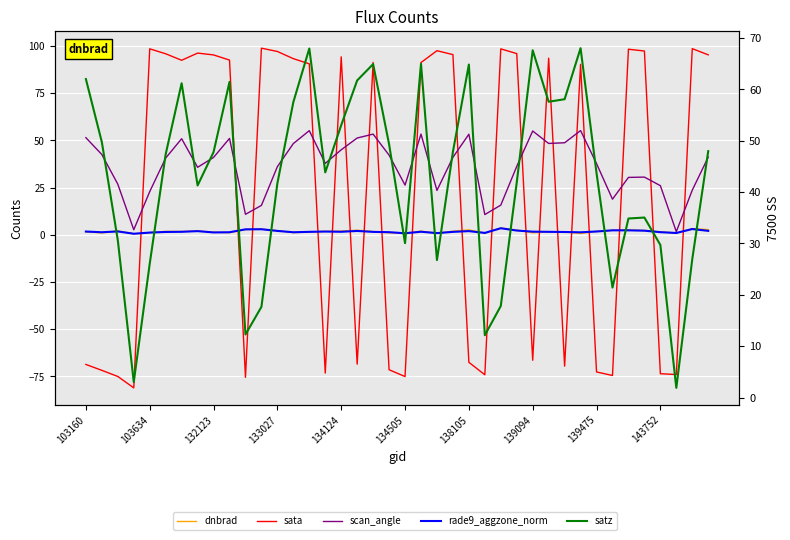

Is it true that sata equals -74.1 at 25?

True